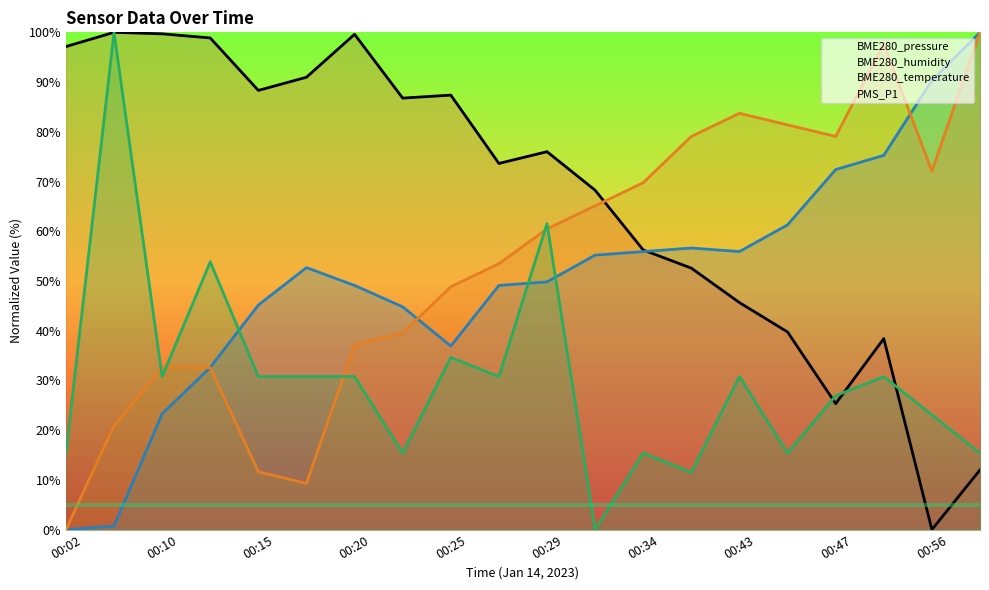

Rank the series at 00:43 from highest to lowest value.

BME280_temperature, BME280_humidity, BME280_pressure, PMS_P1